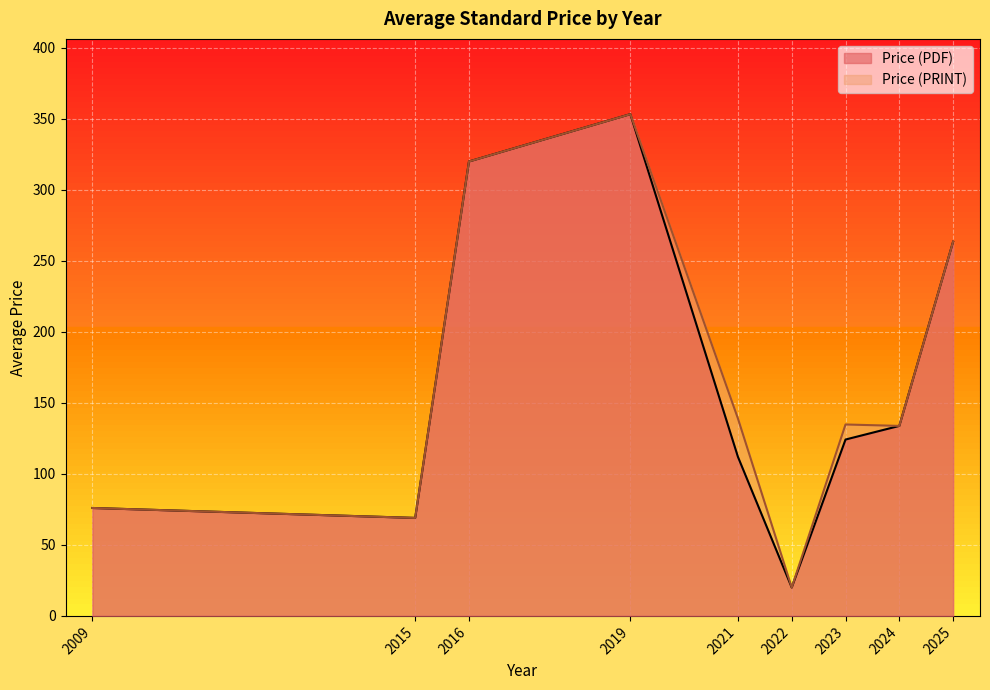

What is the difference between the maximum and second lowest values in the Price (PDF) series?

284.3